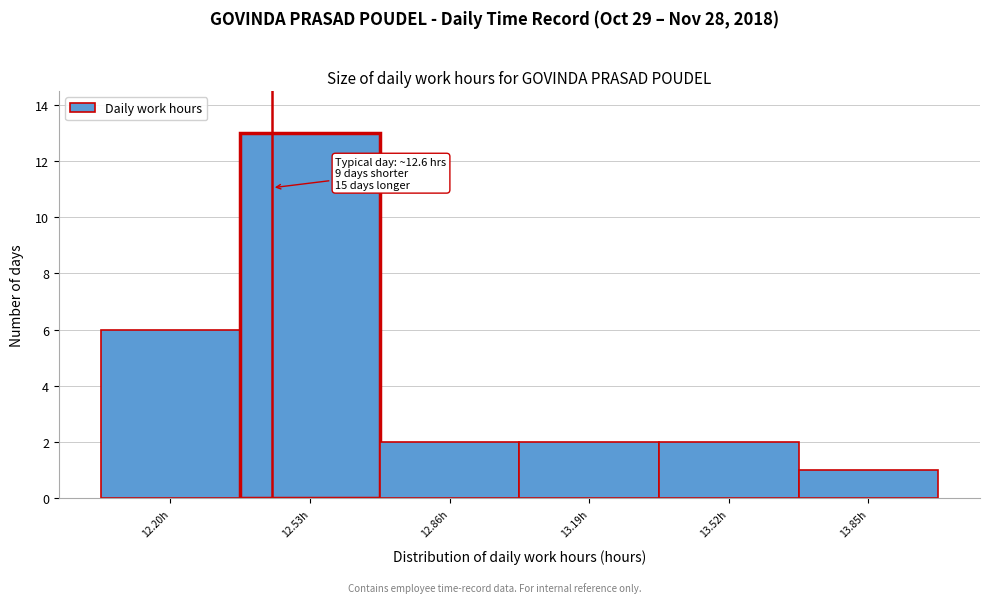

Reading left to right, what are all the values shown in this chart?

12.20h=6	12.53h=13	12.86h=2	13.19h=2	13.52h=2	13.85h=1